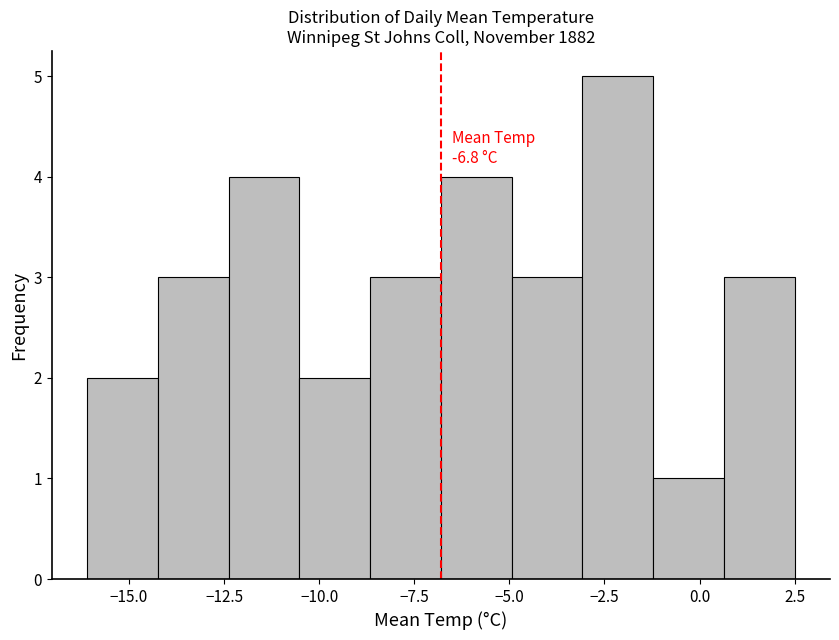

Around what value on the x-axis is the tallest bar? Give the approximate position of its centre, as read against the axis.

-2.0